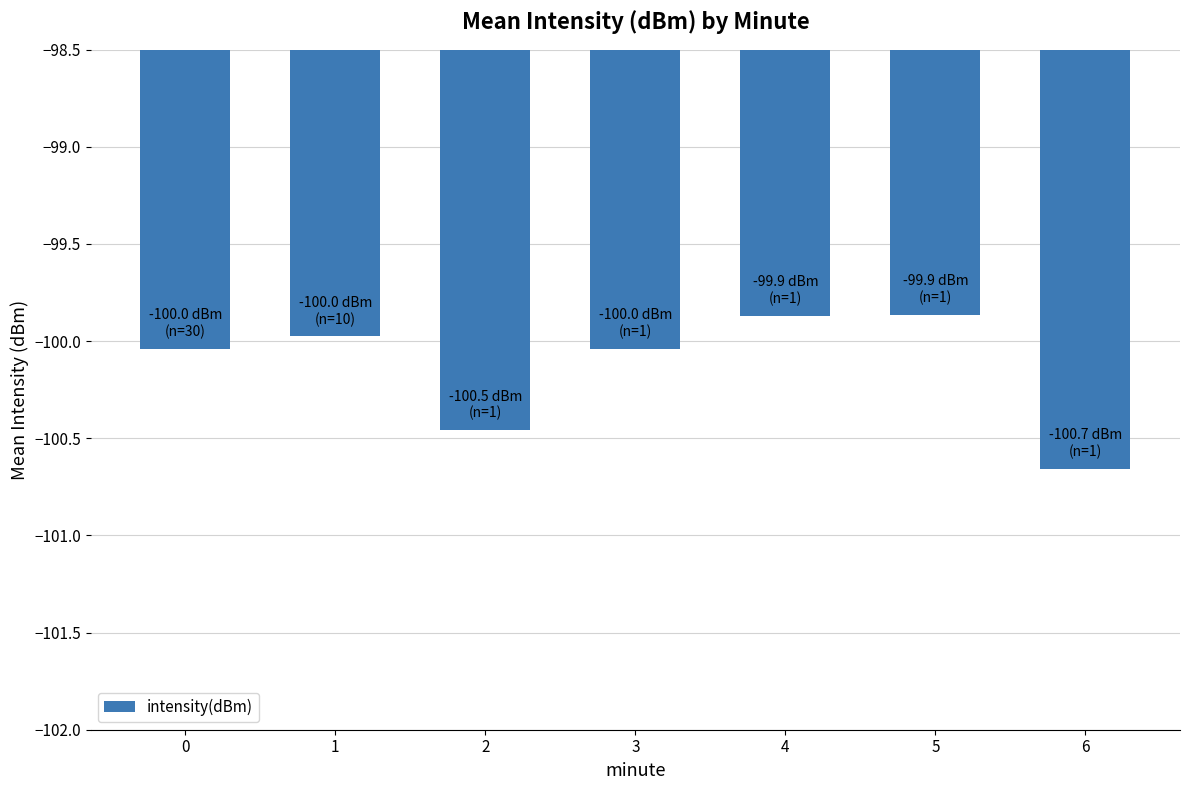

The chart shows a value of -100.0 at 0. True or false?

True